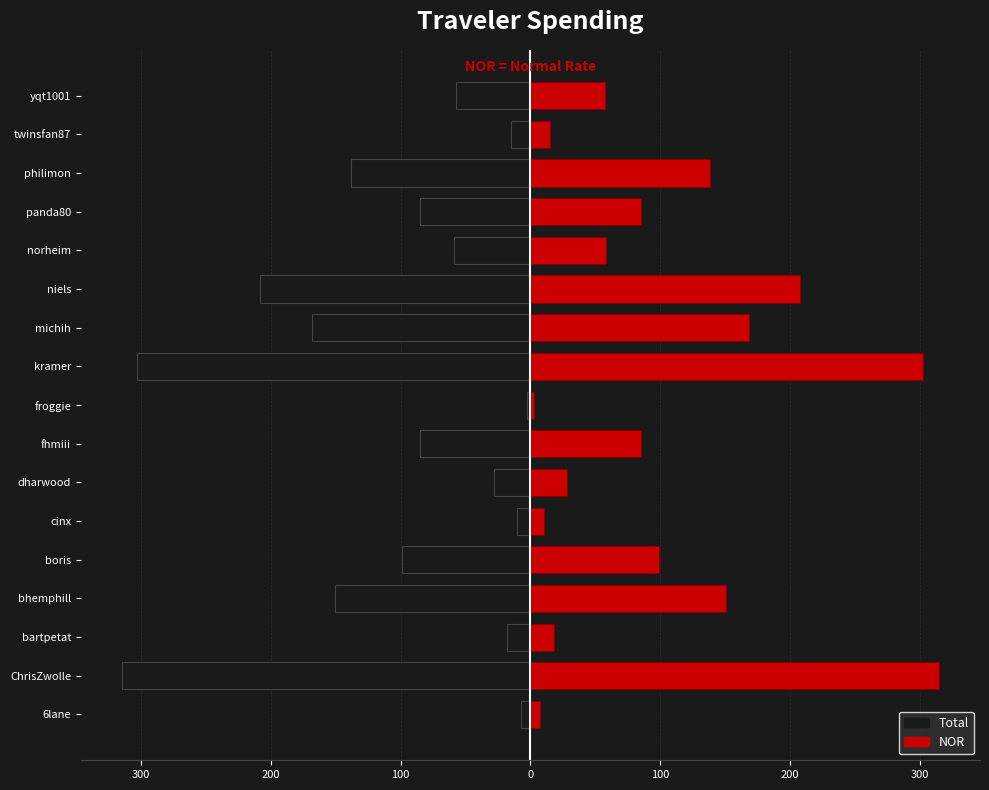

Is the value of NOR at boris greater than the value of Total at kramer?

Yes